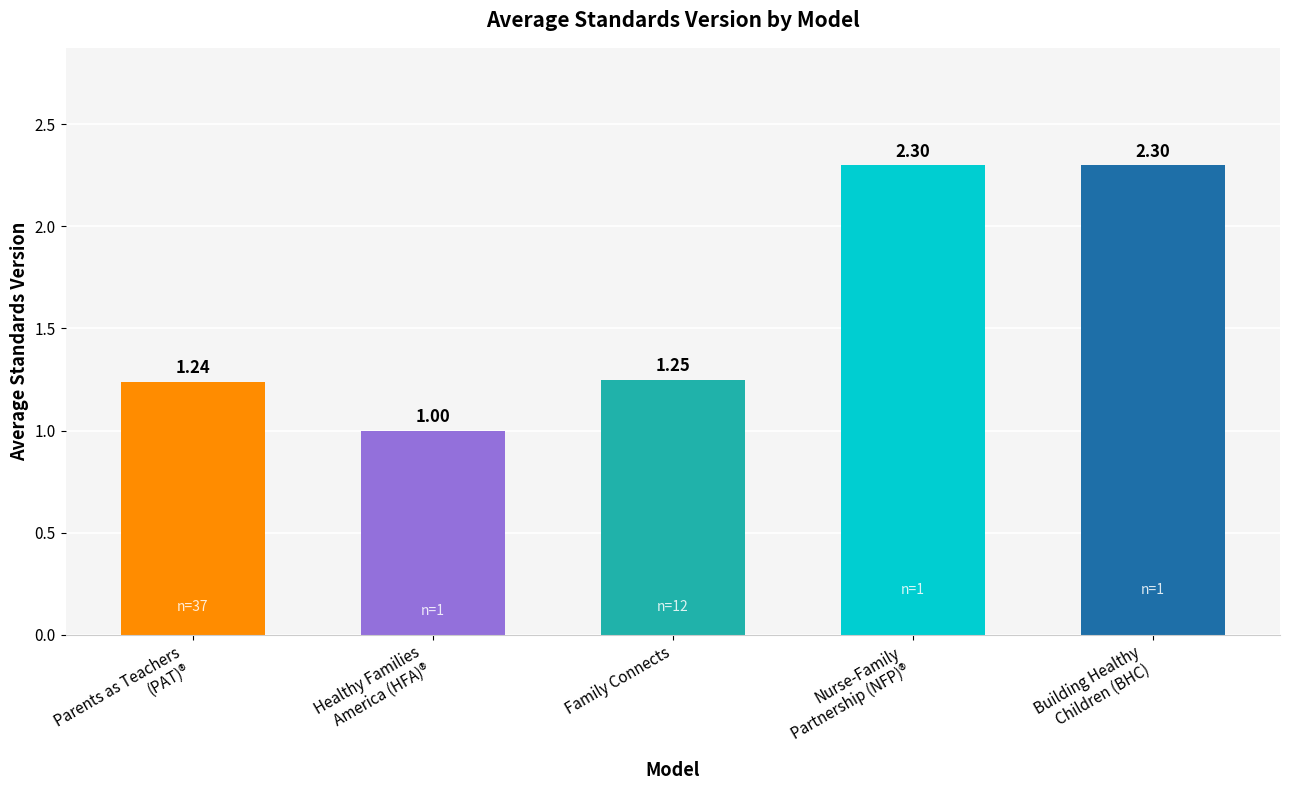

What is the smallest value displayed?

1.0